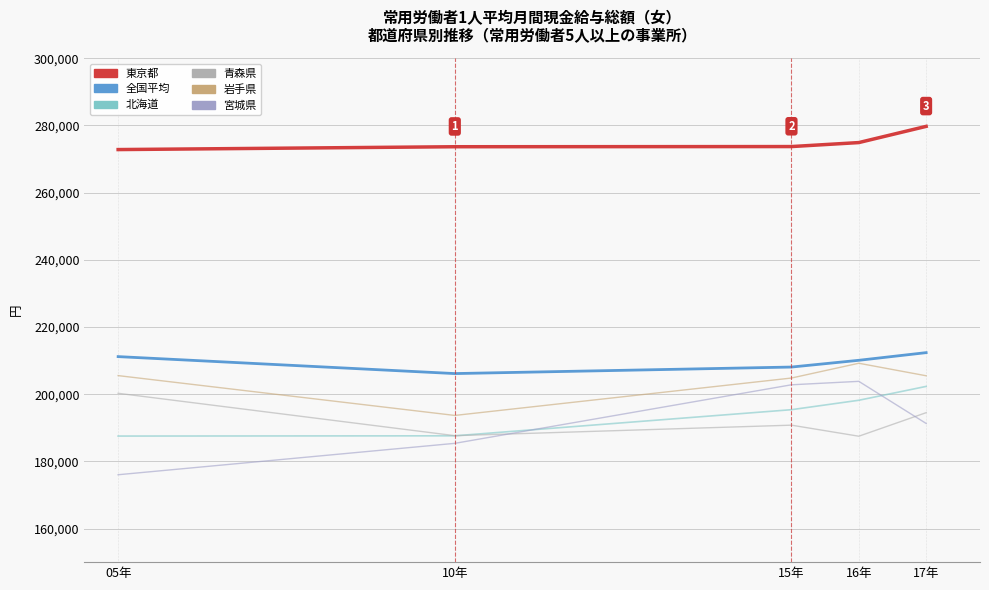

At which category does 青森県 reach its first local valley?

10年